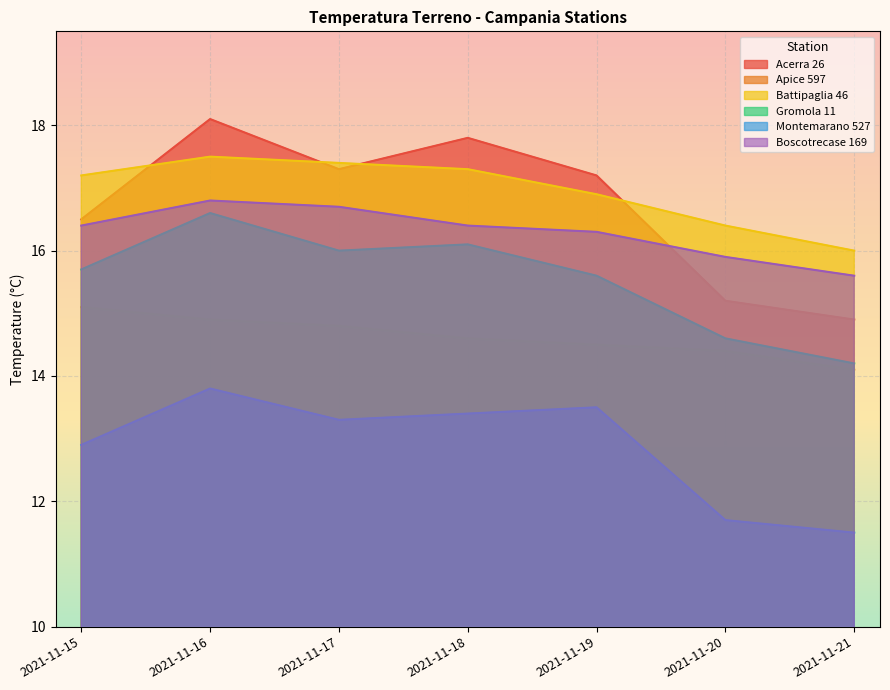

What is the greatest value displayed?

18.1